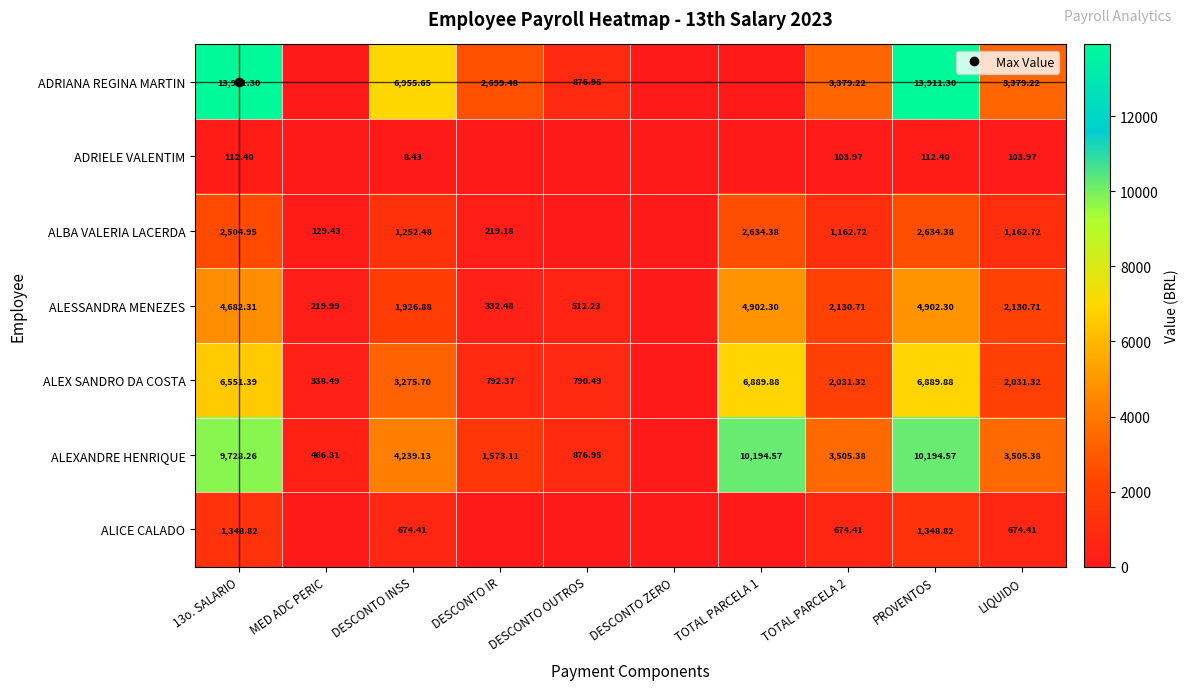

Where is ADRIELE VALENTIM nearest to the value 56?

DESCONTO INSS